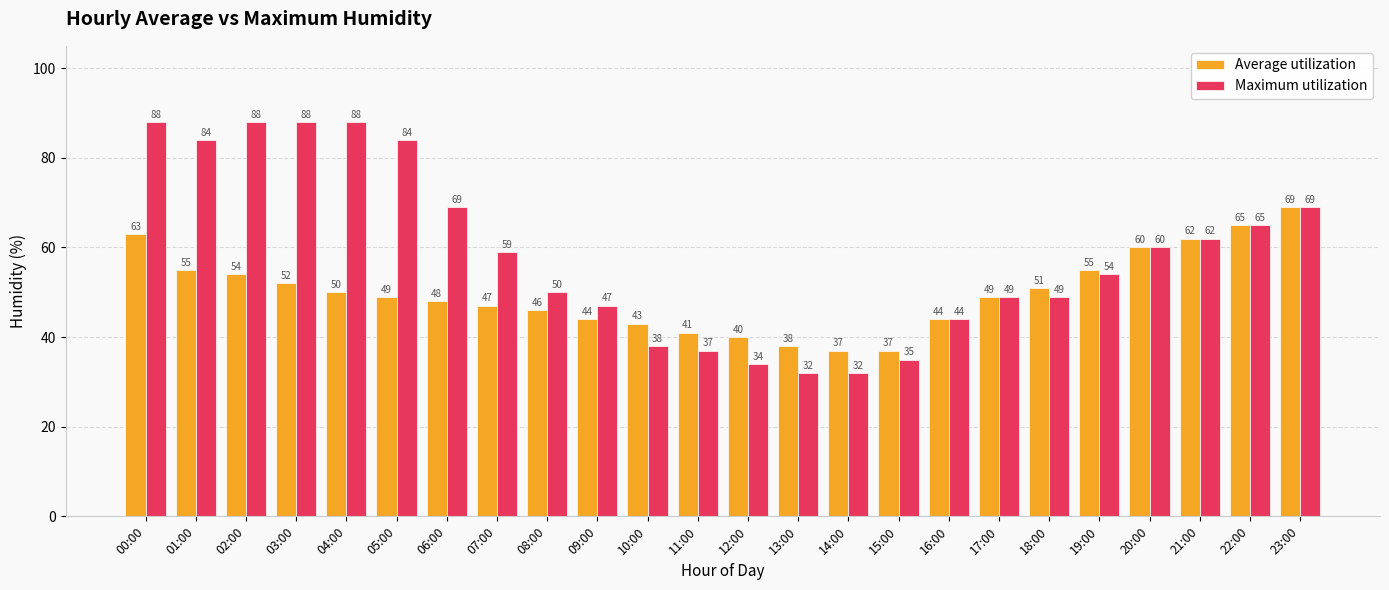

Which category has the highest value in the Average utilization series?

23:00